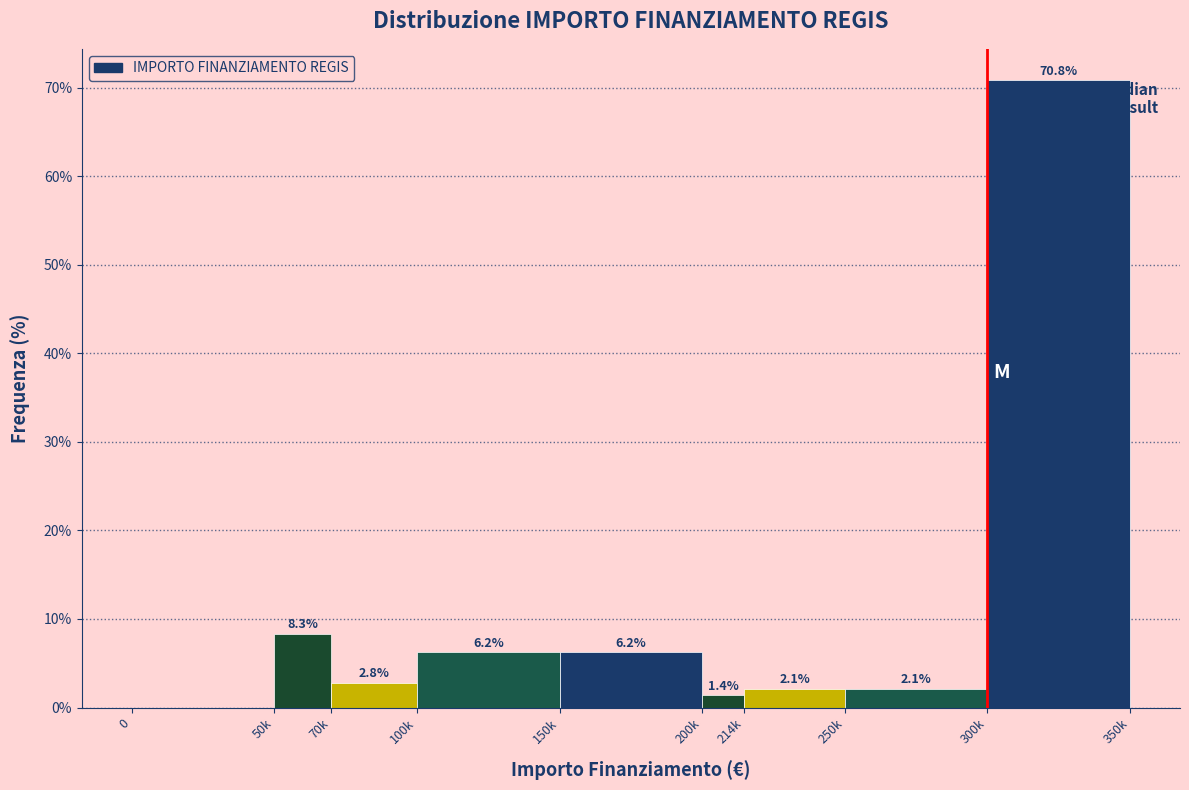

What is the ratio of the value at 50k to the value at 150k?

1.3